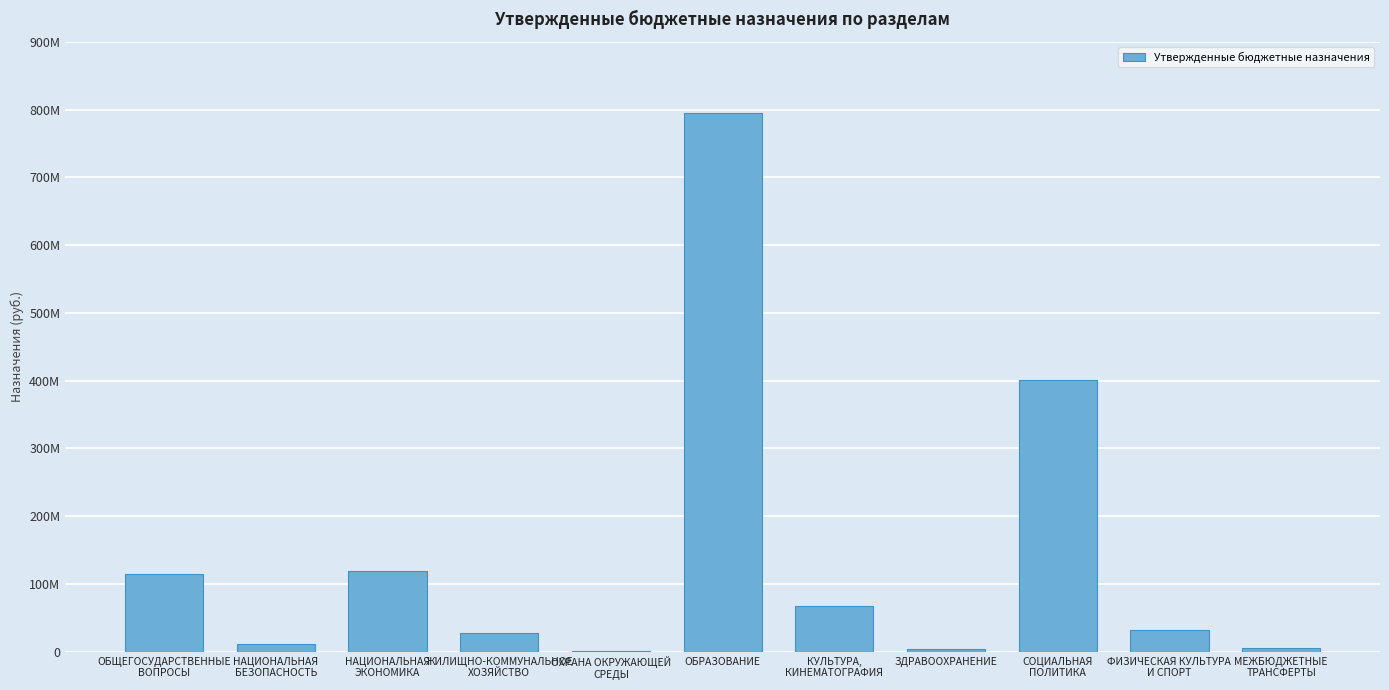

List the labels in order of value, largest first.

ОБРАЗОВАНИЕ, СОЦИАЛЬНАЯ
ПОЛИТИКА, НАЦИОНАЛЬНАЯ
ЭКОНОМИКА, ОБЩЕГОСУДАРСТВЕННЫЕ
ВОПРОСЫ, КУЛЬТУРА,
КИНЕМАТОГРАФИЯ, ФИЗИЧЕСКАЯ КУЛЬТУРА
И СПОРТ, ЖИЛИЩНО-КОММУНАЛЬНОЕ
ХОЗЯЙСТВО, НАЦИОНАЛЬНАЯ
БЕЗОПАСНОСТЬ, МЕЖБЮДЖЕТНЫЕ
ТРАНСФЕРТЫ, ЗДРАВООХРАНЕНИЕ, ОХРАНА ОКРУЖАЮЩЕЙ
СРЕДЫ